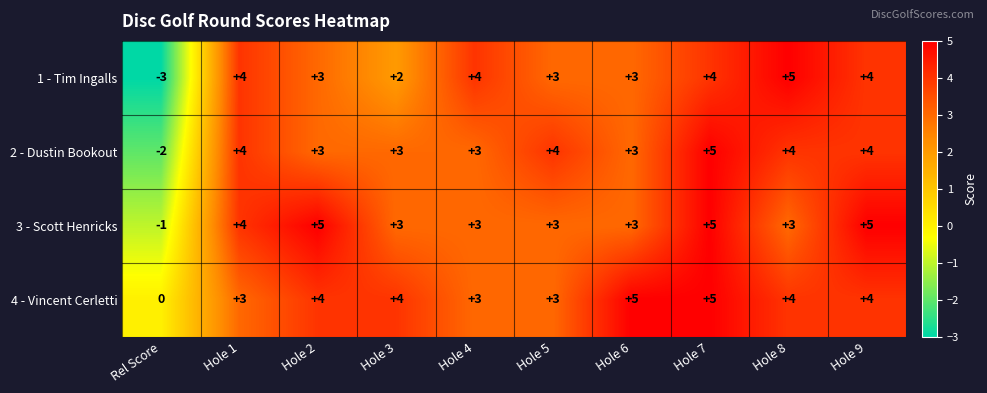

Read the 3 - Scott Henricks value at Hole 2.

5